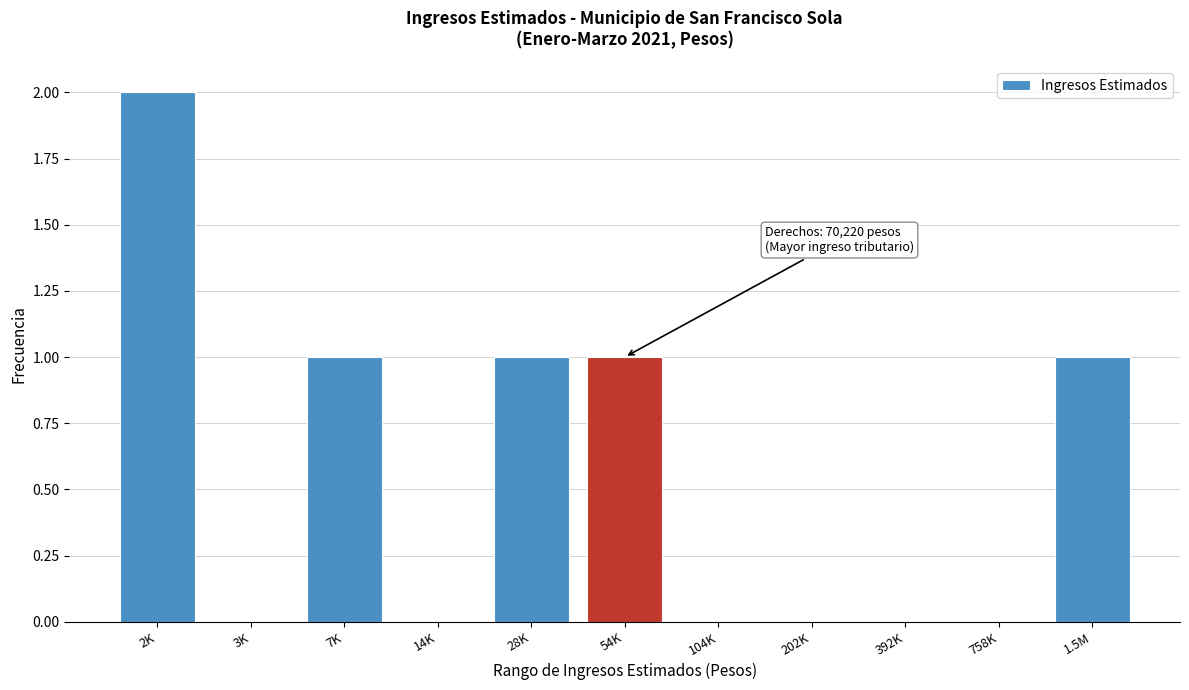

Reading left to right, transcribe all the data shown in this chart.

2K=2	3K=0	7K=1	14K=0	28K=1	54K=1	104K=0	202K=0	392K=0	758K=0	1.5M=1